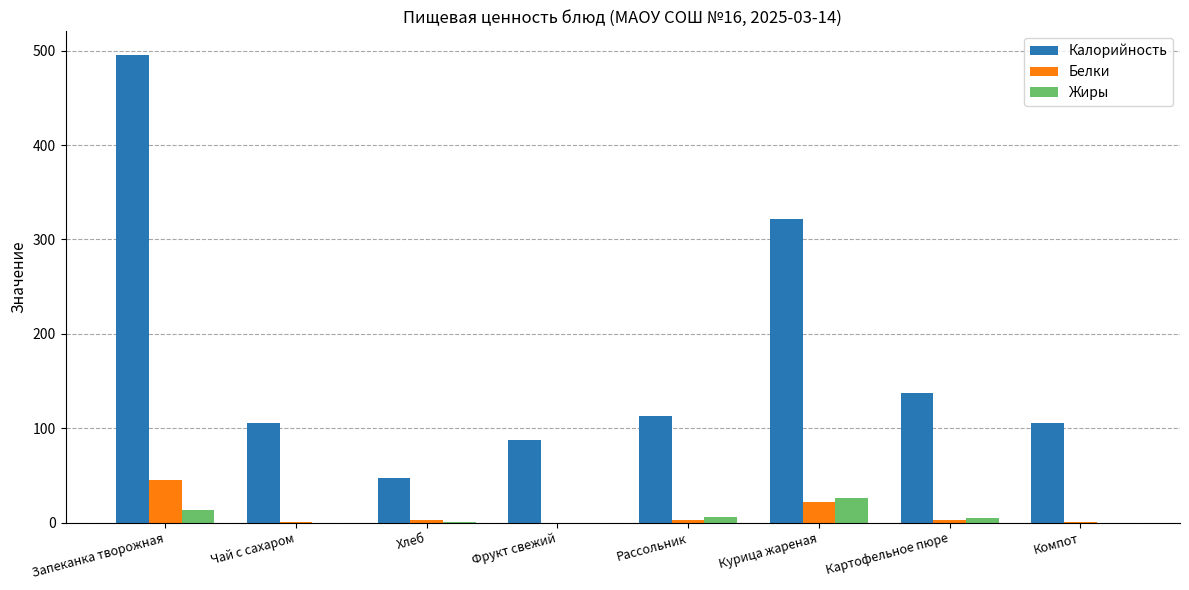

Which series has the largest total across all categories?

Калорийность